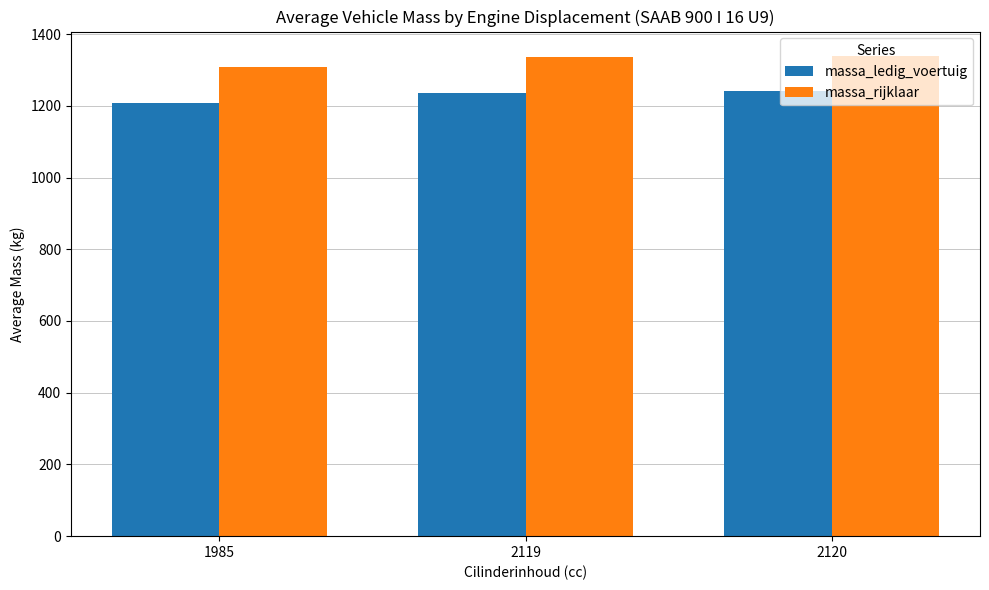

What is the difference between the highest and lowest values at 1985?

100.0